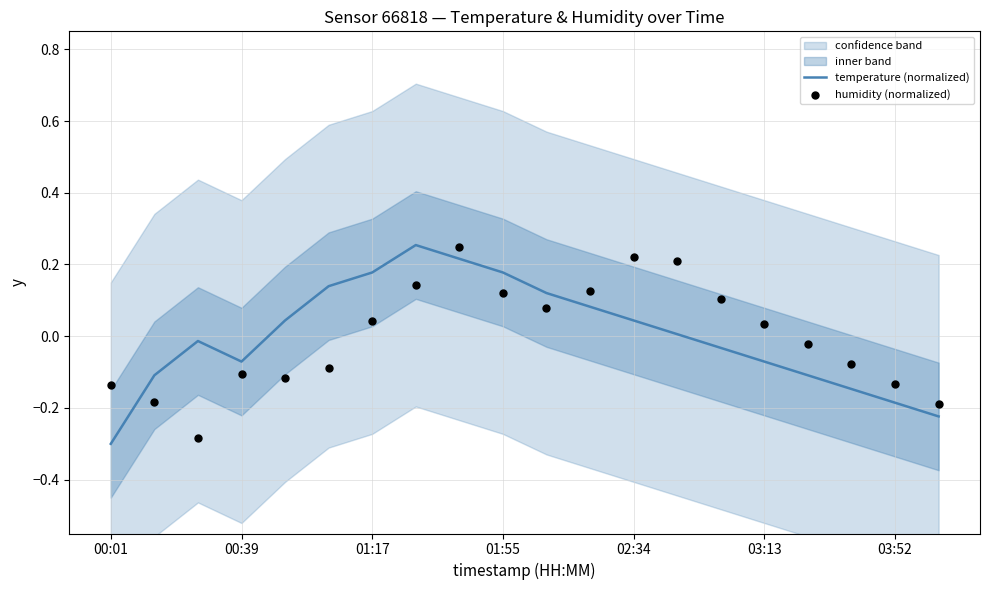

What is the total value across all series at 16?

-0.1